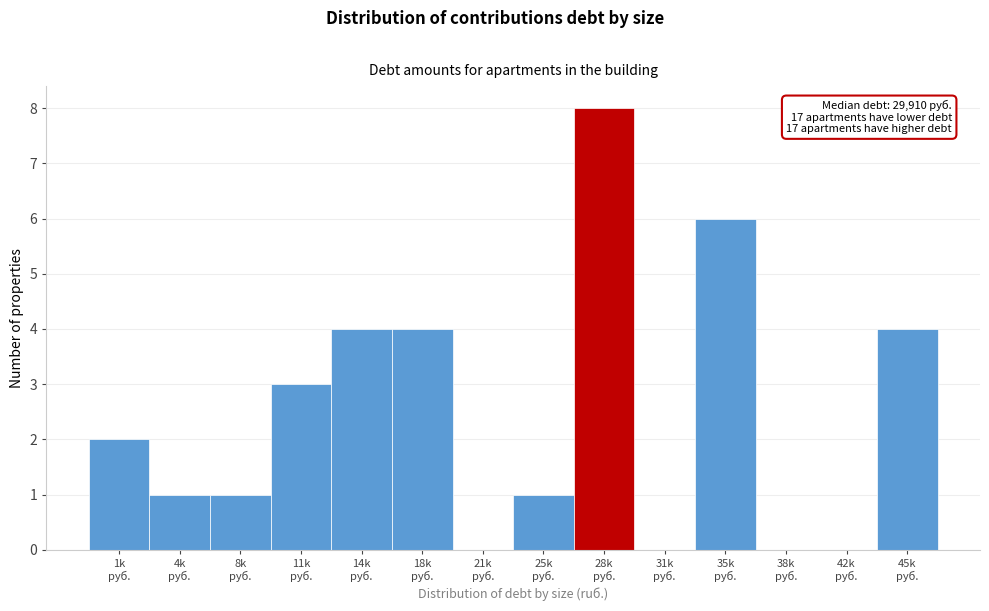

What is the sum of all values?

34